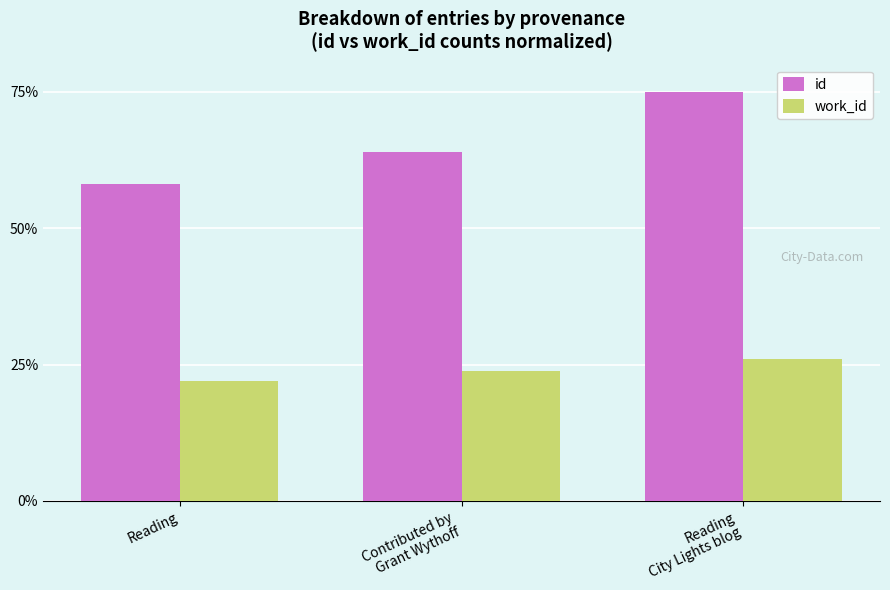

What is the difference between the id values at Reading
City Lights blog and Reading?

16.8